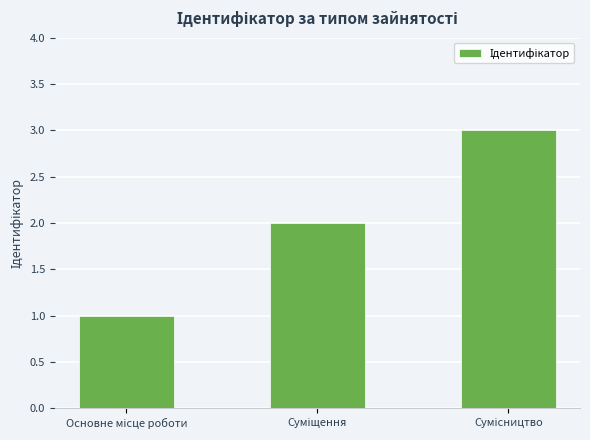

How many series are shown in this chart?

1